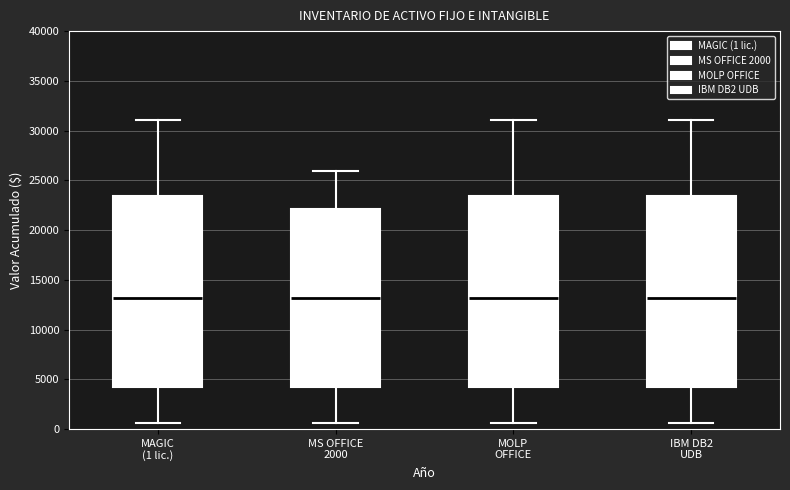

Where does the median line of the box for IBM DB2 UDB sit on the y-axis? The values are not printed on the chart, so give them approximately, as read against the axis.

13000